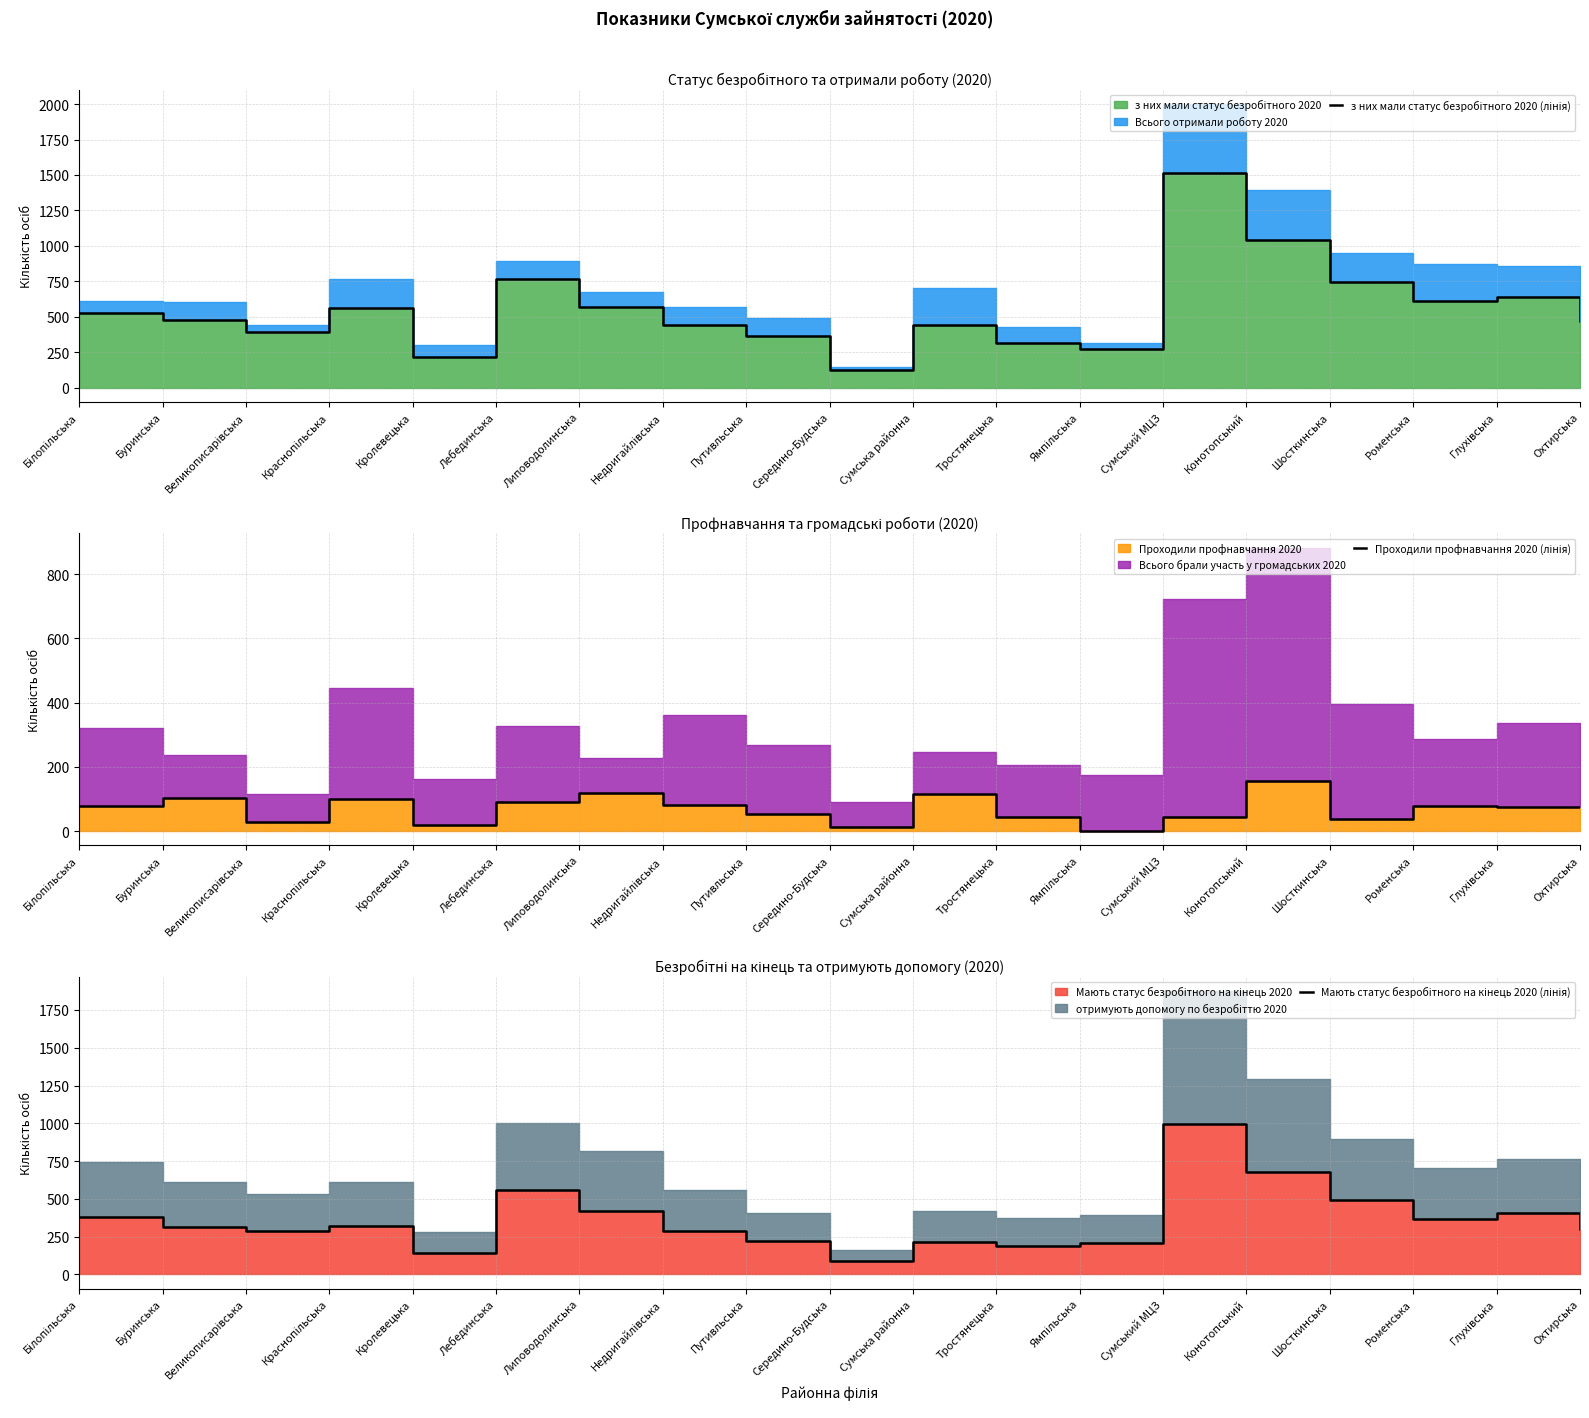

True or false: Мають статус безробітного на кінець 2020 (лінія) has a value of 145 at Кролевецька.

True